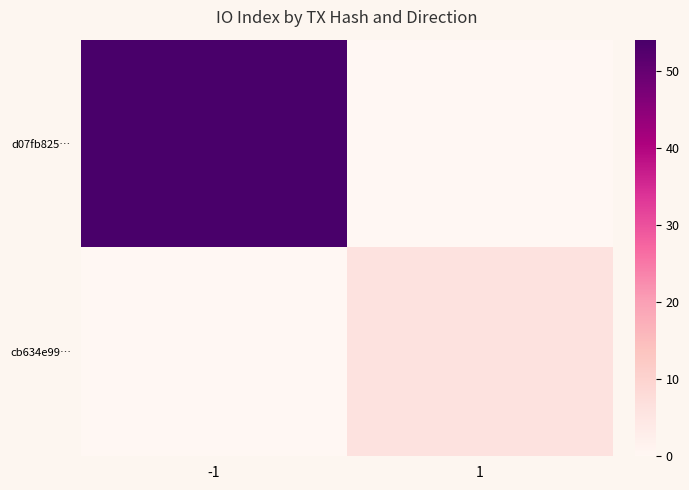

Count the number of data series in this chart.

2